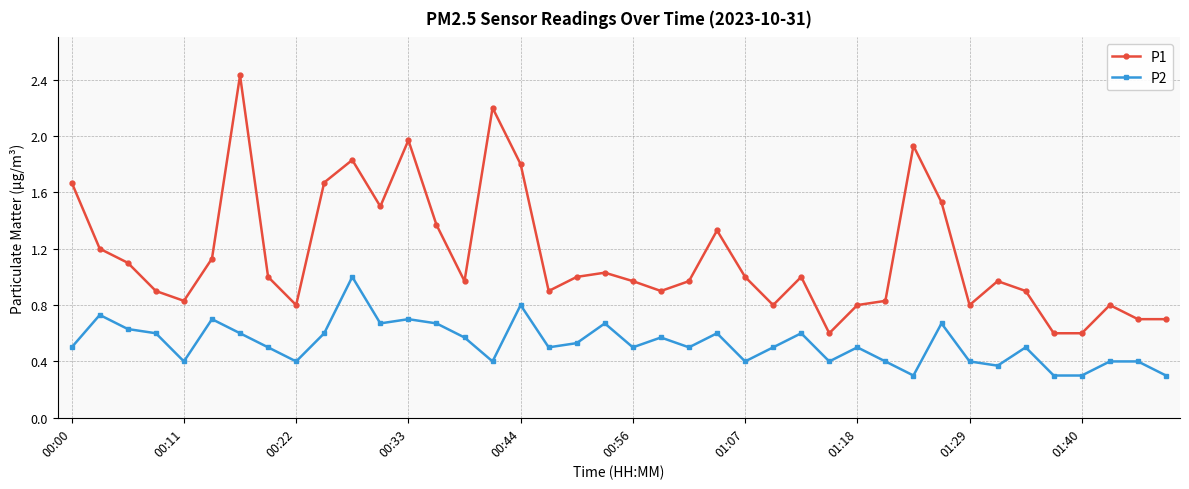

What is the smallest value displayed?

0.3